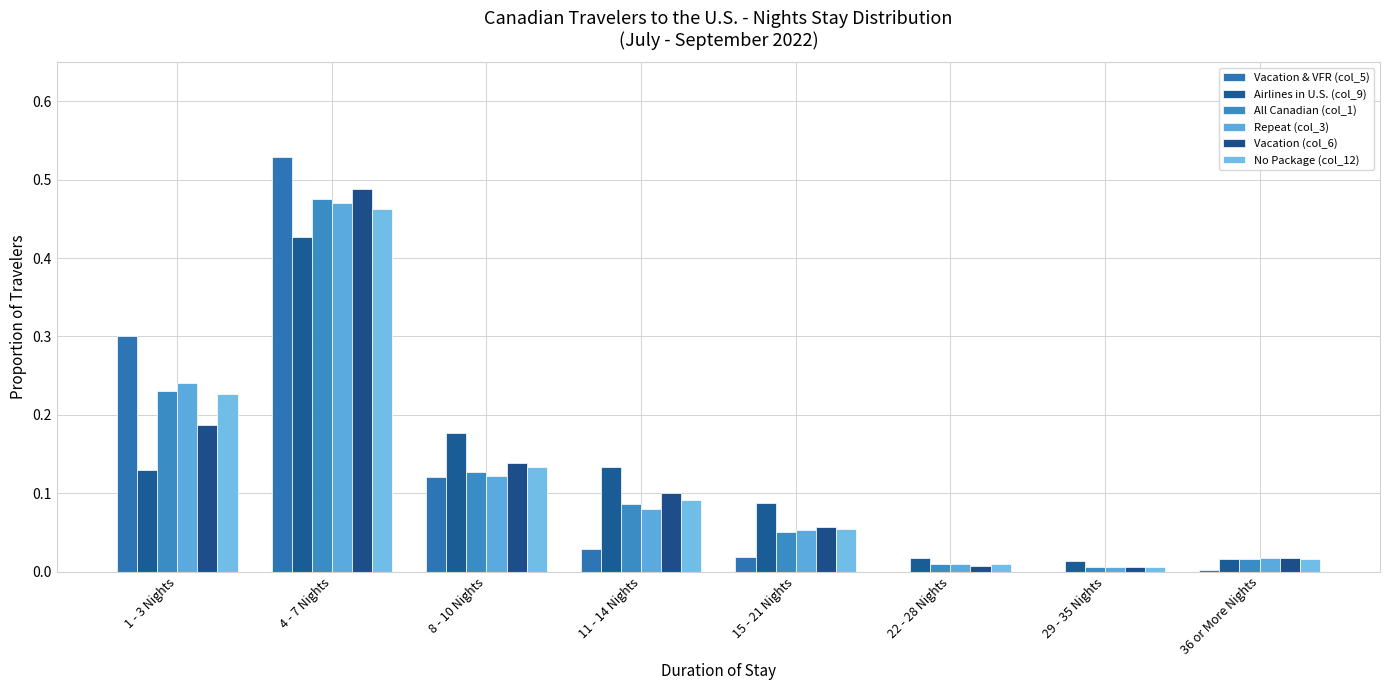

How many categories are shown in the chart?

8